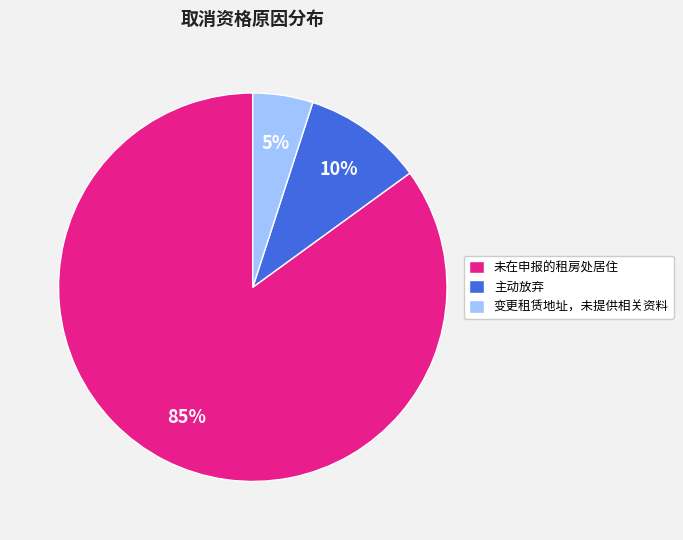

Does 未在申报的租房处居住 represent more than half of the total?

Yes